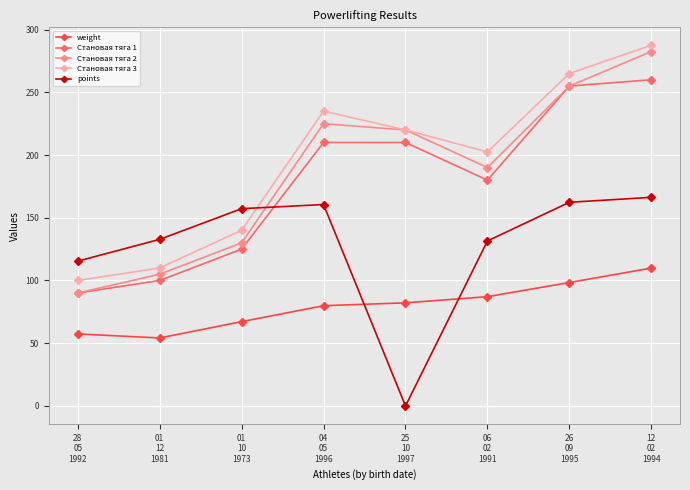

What is the greatest value displayed?

287.5